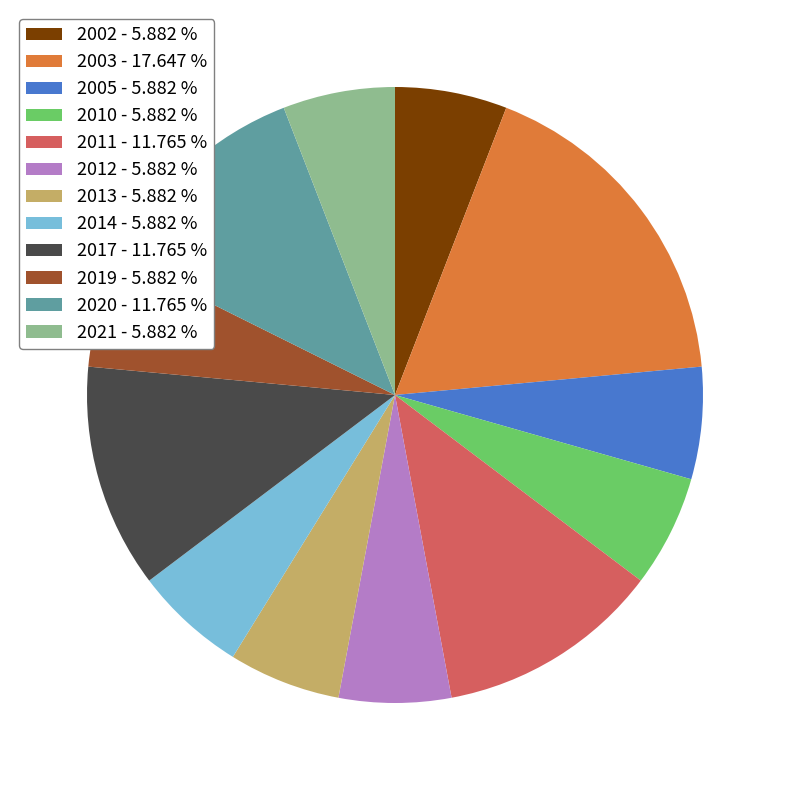

Is the sum of 2003 - 17.647 % and 2011 - 11.765 % greater than half?

No